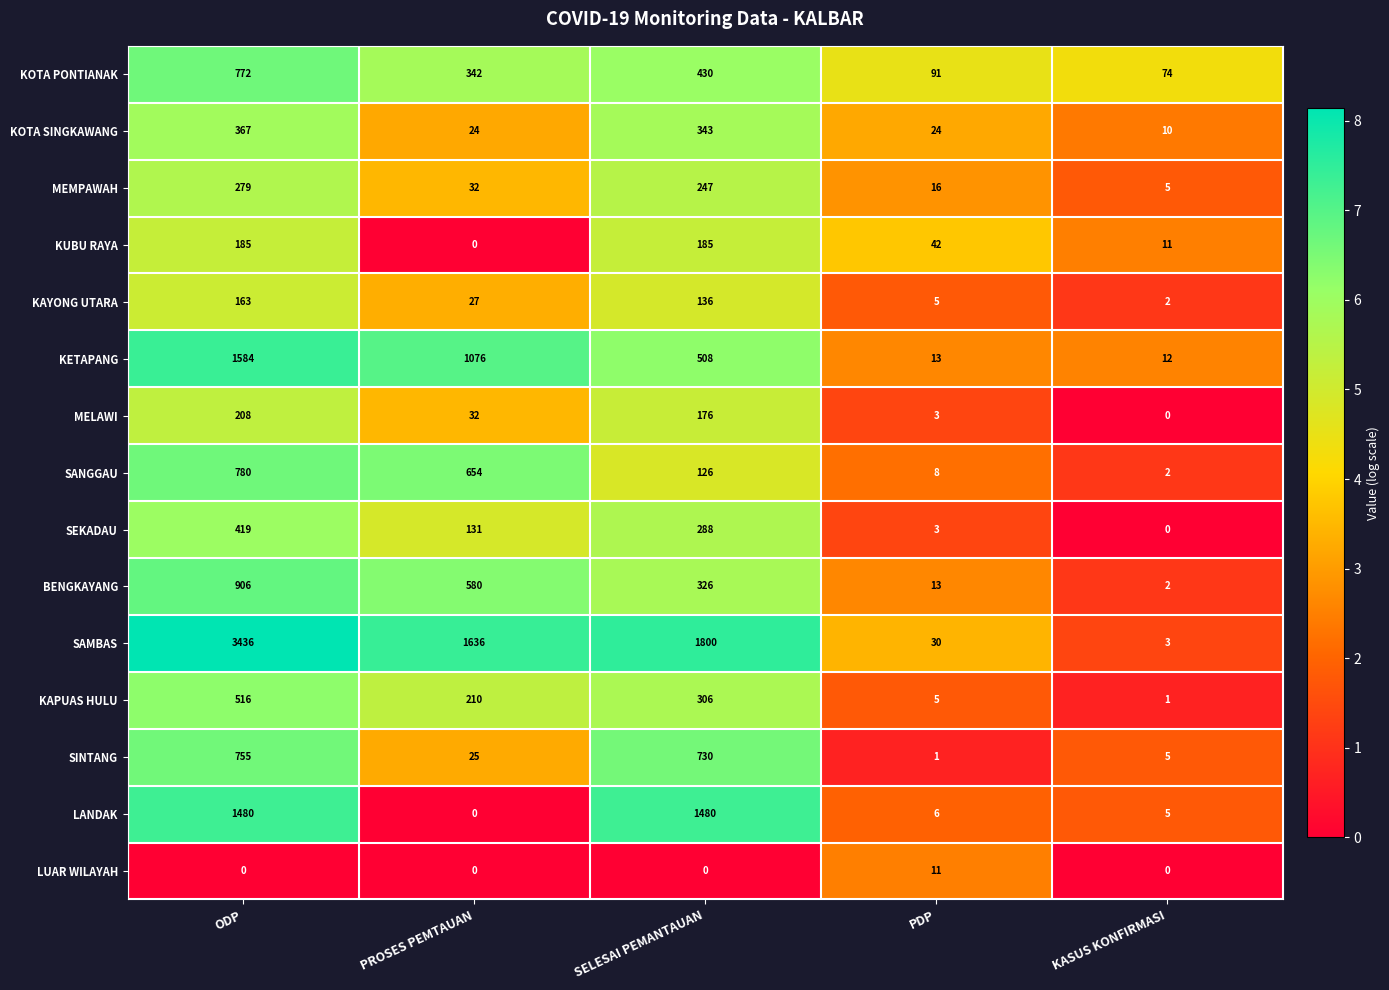

What is the sum of all SANGGAU values?

1570